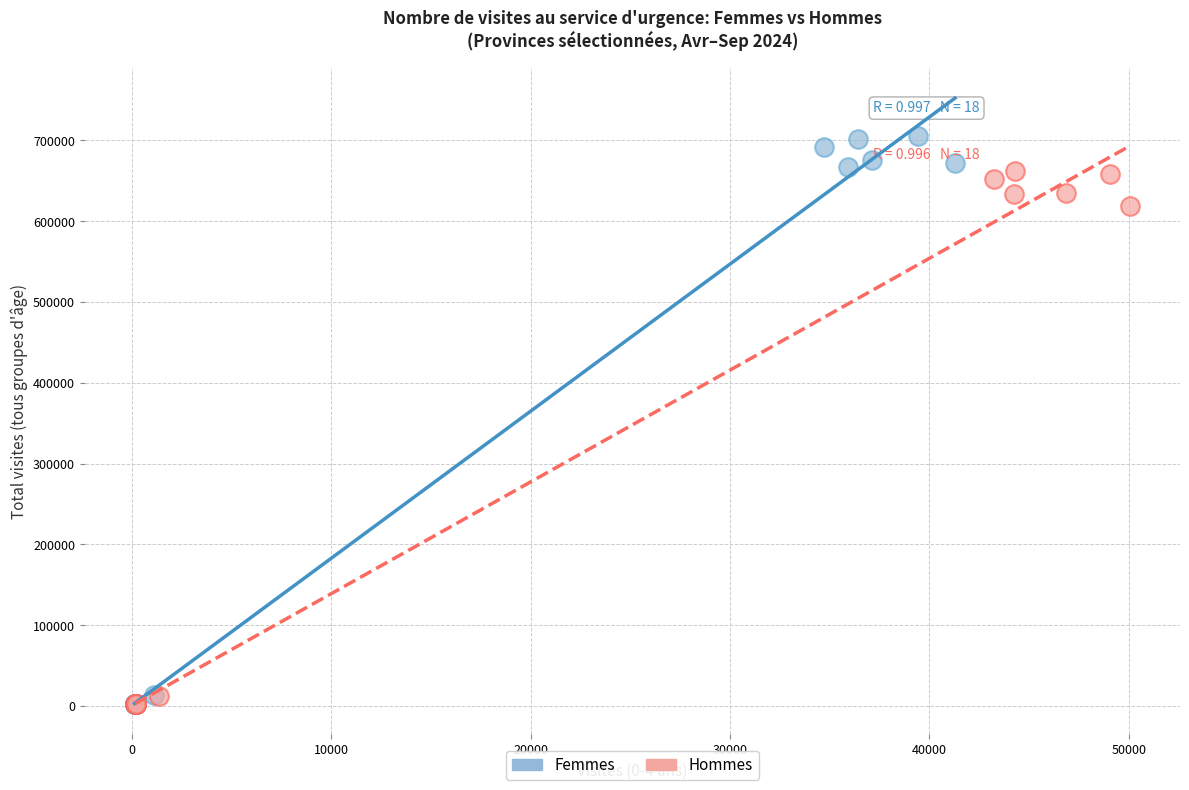

Which series reaches the maximum Y coordinate?

Femmes